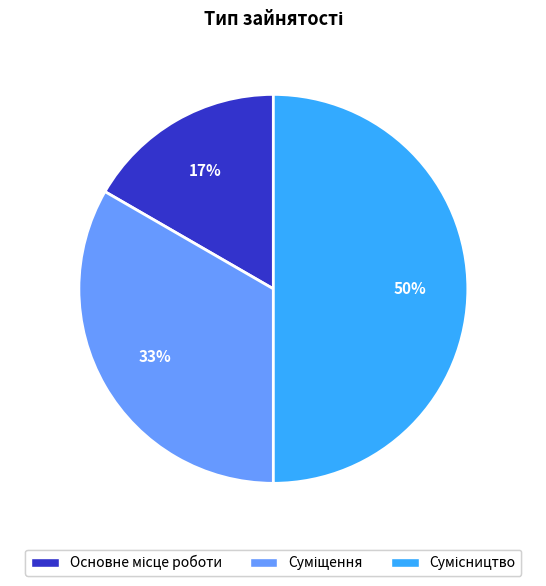

To the nearest percent, what is the difference between the largest and smallest slice percentages?

33%